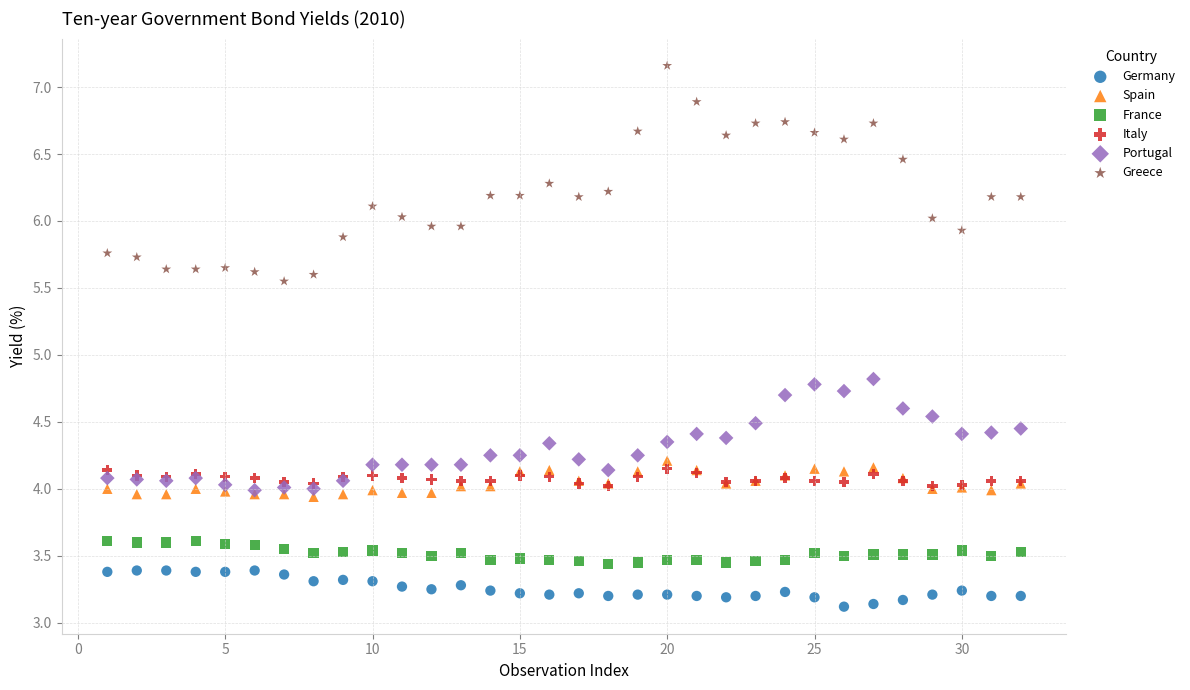

What are all the series names shown in the legend?

Germany, Spain, France, Italy, Portugal, Greece